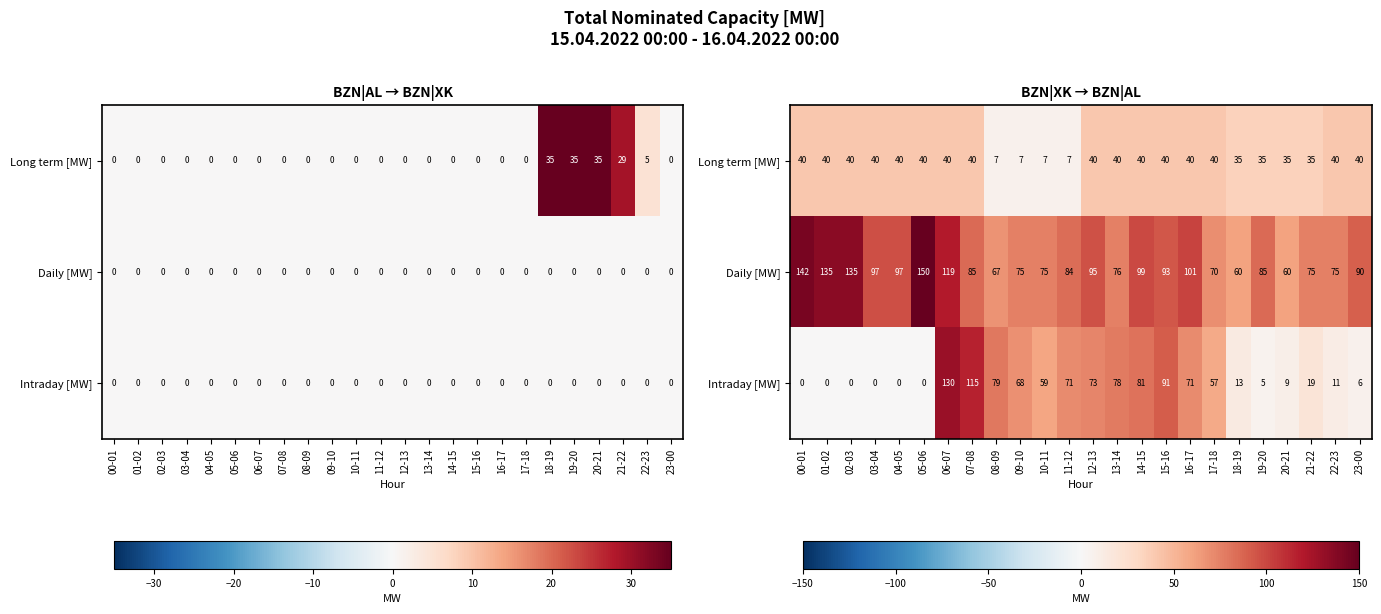

True or false: Long term [MW] has a value of 28 at 12-13.

False